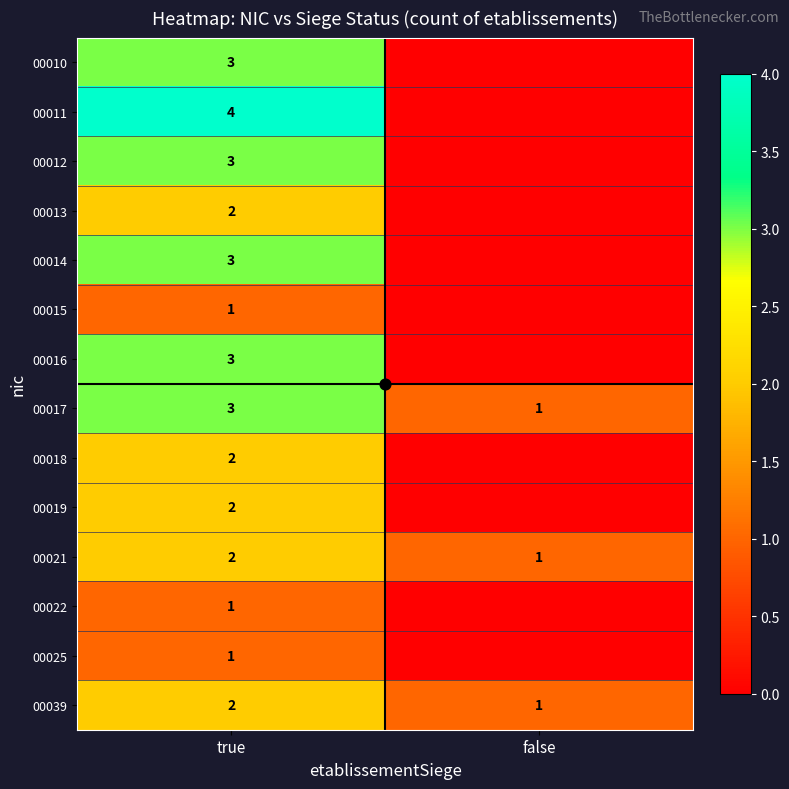

True or false: 00017 has a value of 1 at true.

False